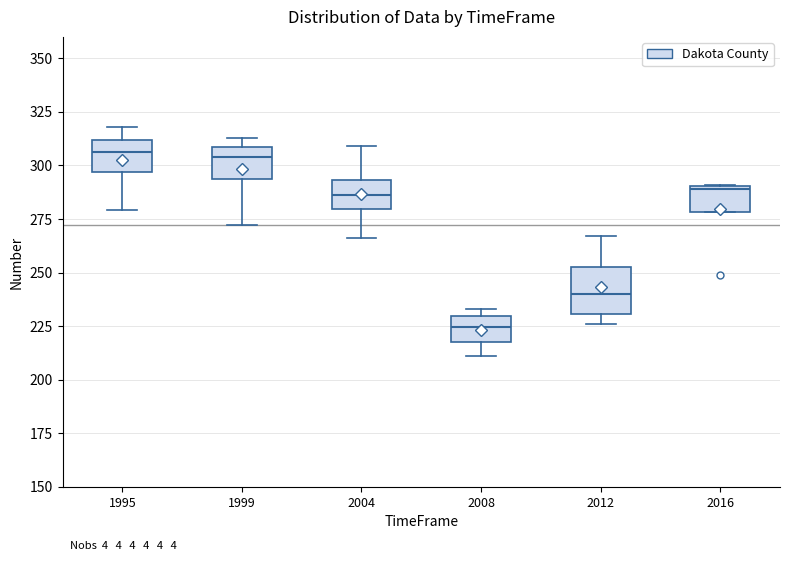

Which box's median line is the lowest?

2008